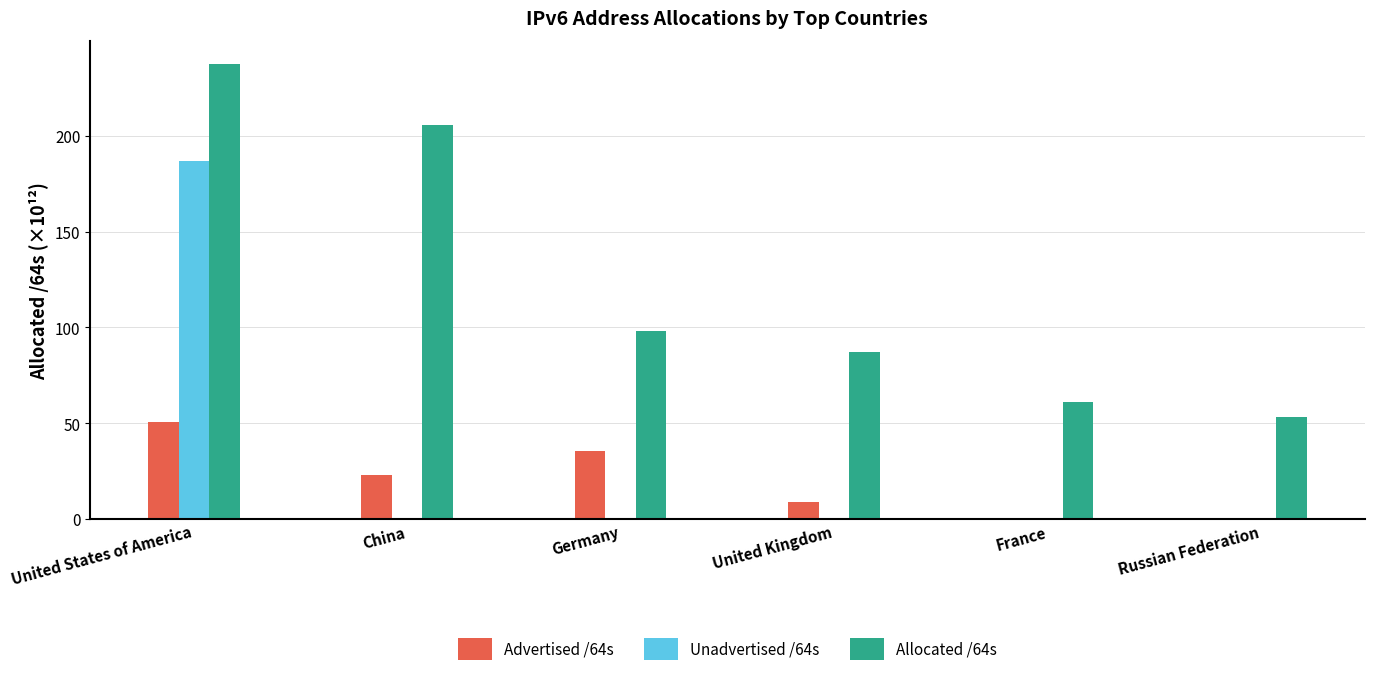

The Advertised /64s series shows 10.2 at China. True or false?

False